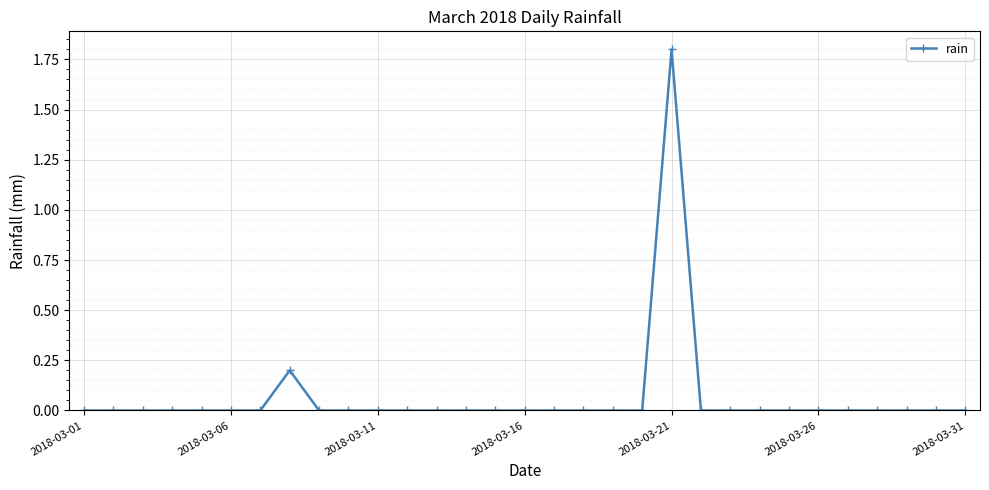

How many data points does each series have?

31